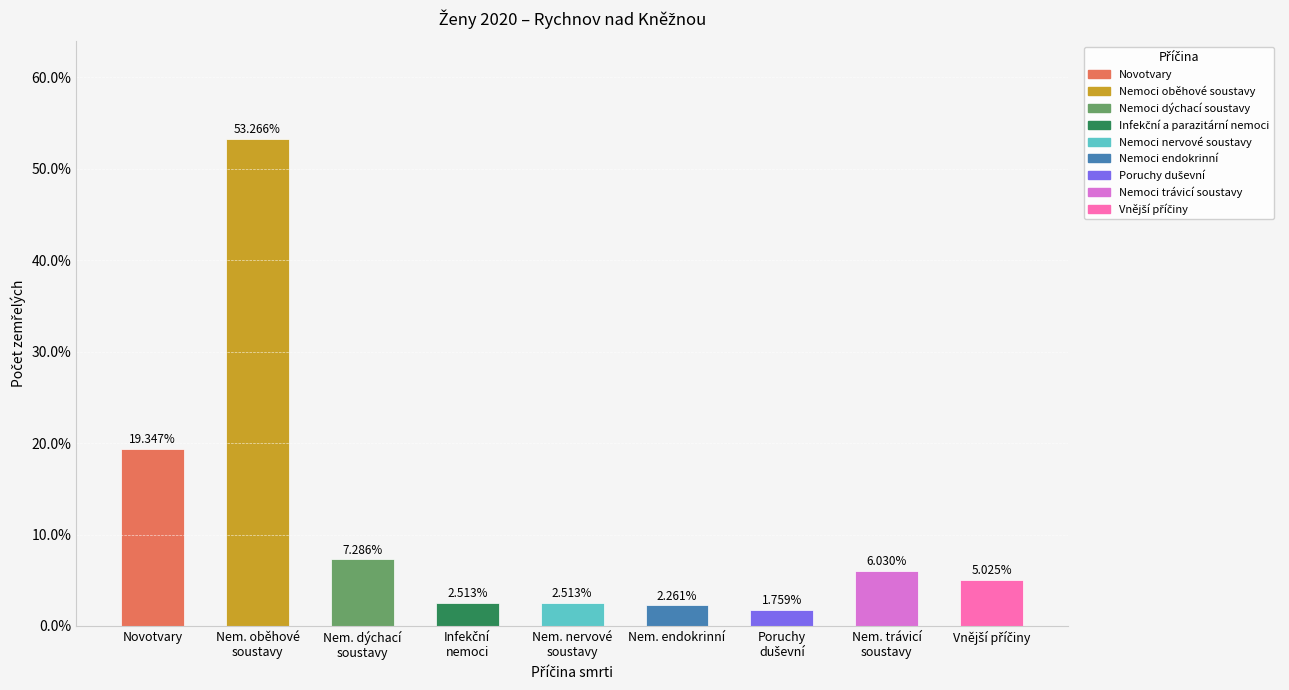

What is the maximum value shown in the chart?

53.3